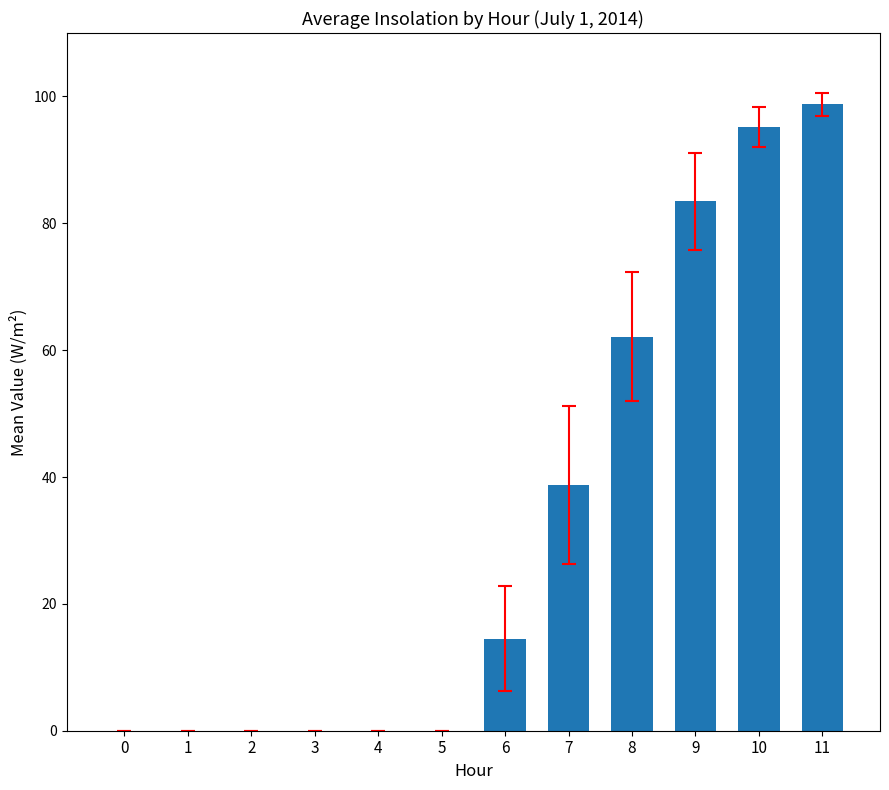

True or false: the data shows 98.8 at 11.

True